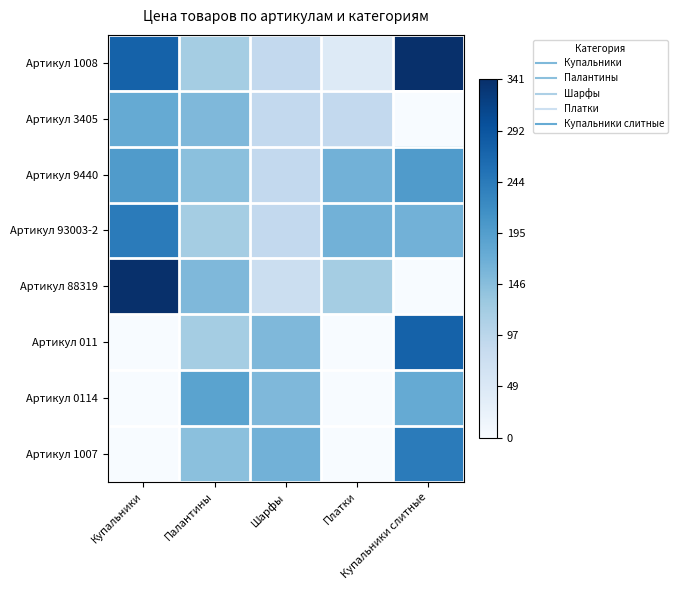

What is the maximum value shown in the chart?

1.0